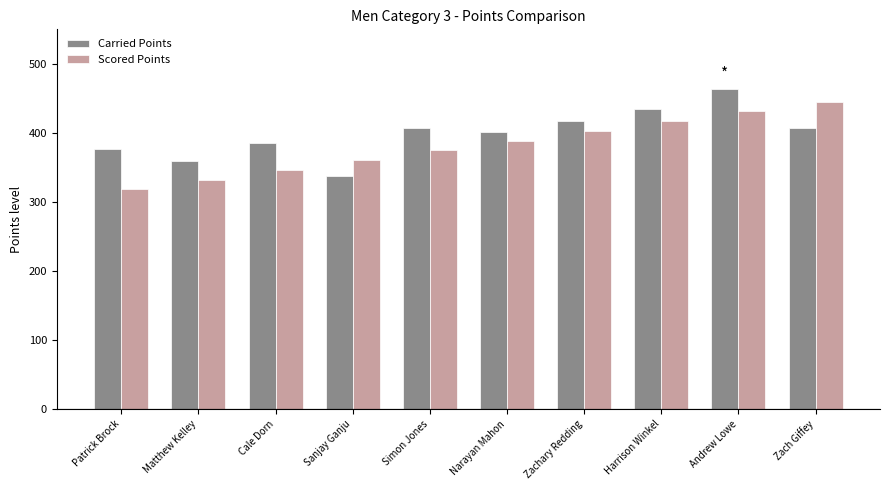

What is the label of the 9th bar from the right?

Matthew Kelley